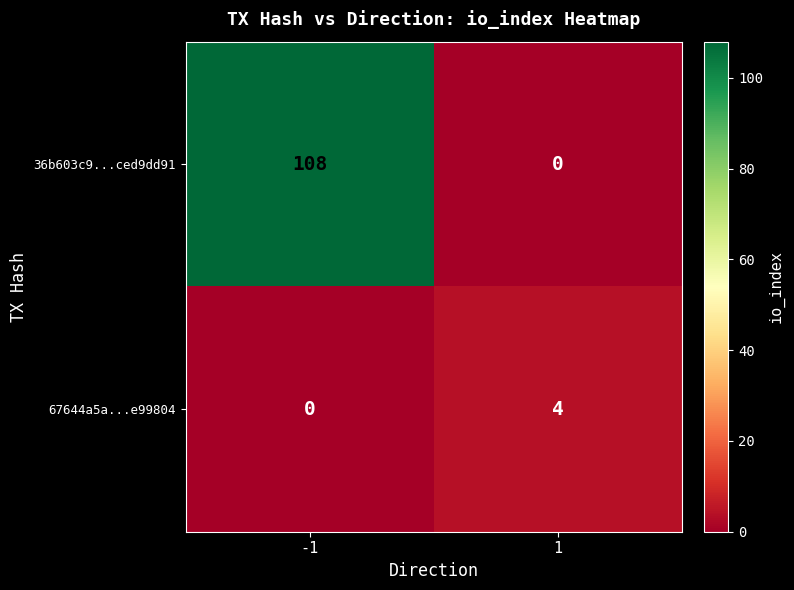

At which category is the sum across all series the highest?

-1